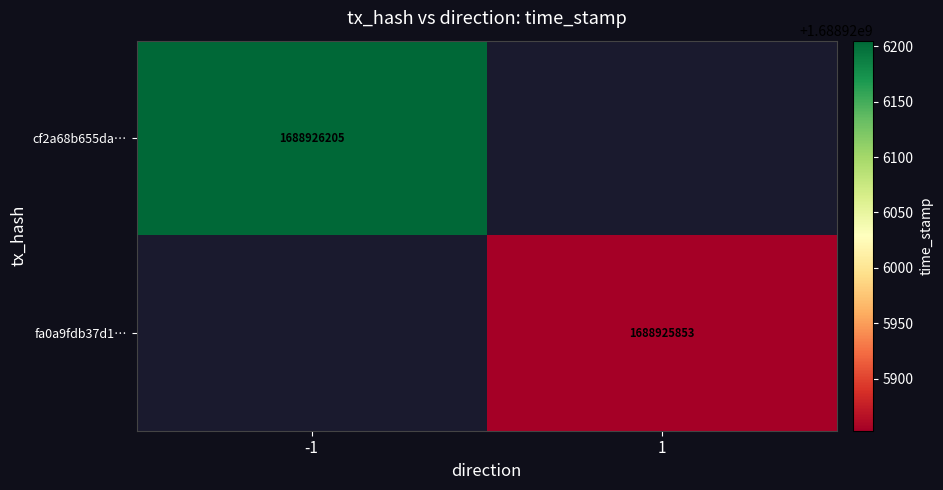

Reading left to right, extract all data points from this chart.

cf2a68b655dab7d11c90f96d73e804e77fec8c1: -1	1688926205
fa0a9fdb37d1867302ddc7bf49010eb1d5fe313: 1	1688925853